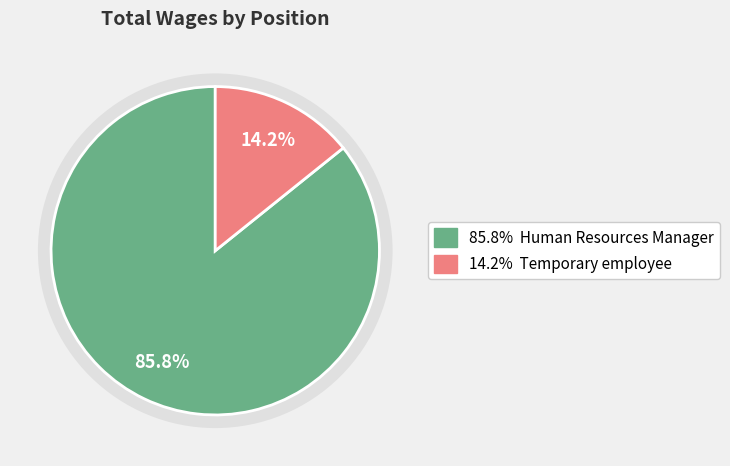

To the nearest percent, what is the combined percentage of Temporary employee and Human Resources Manager?

100%